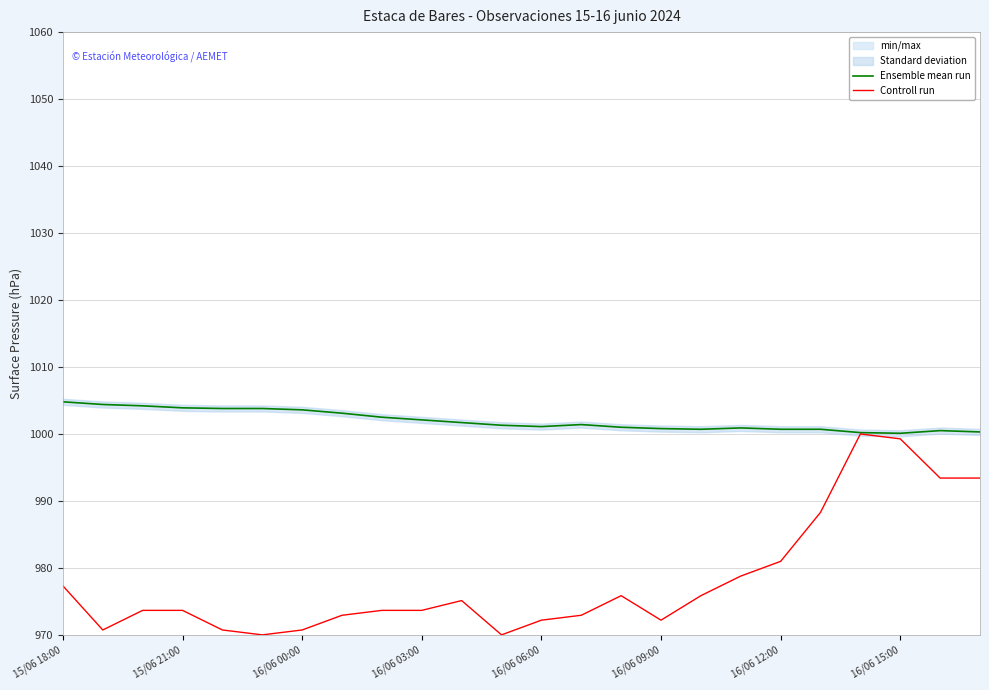

Which series has the largest range (max minus min)?

Controll run